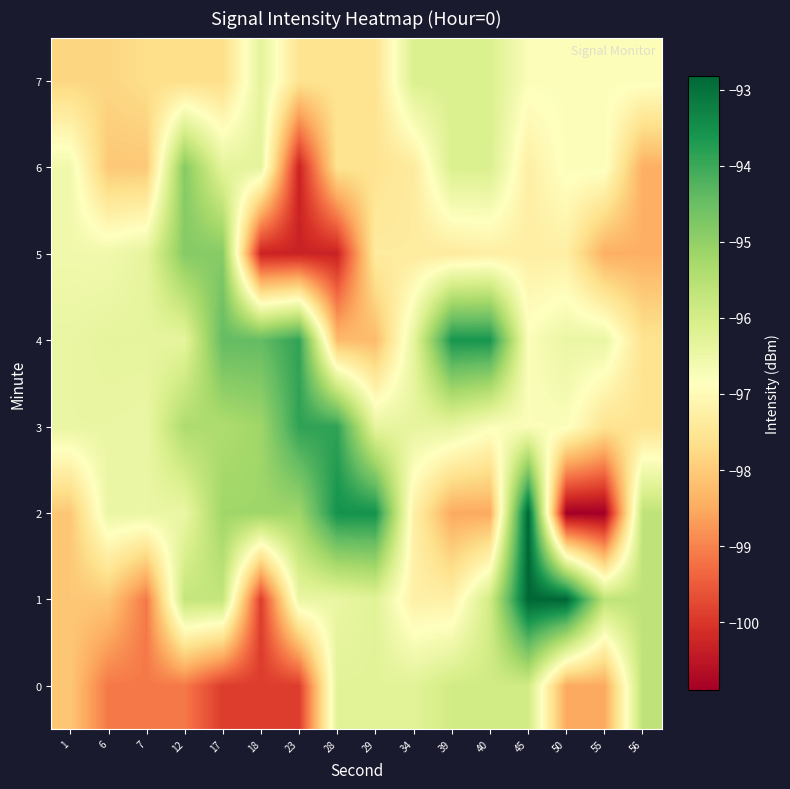

Which series has the largest total across all categories?

4